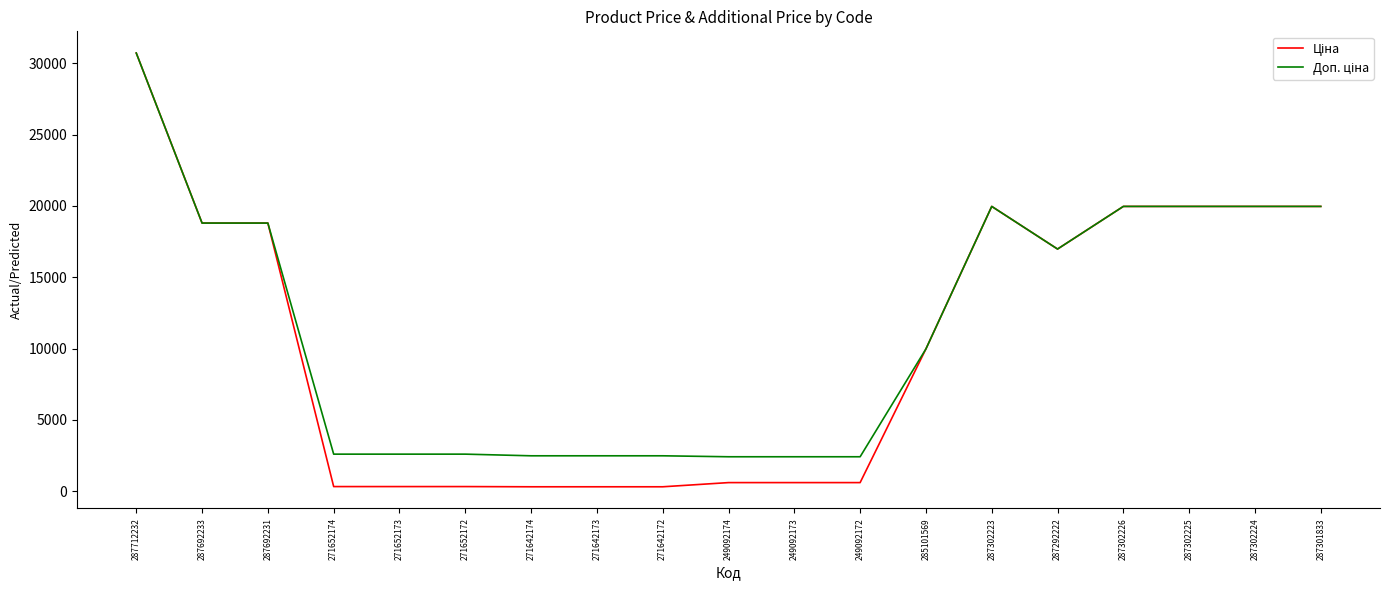

At which category is the sum across all series the highest?

287712232